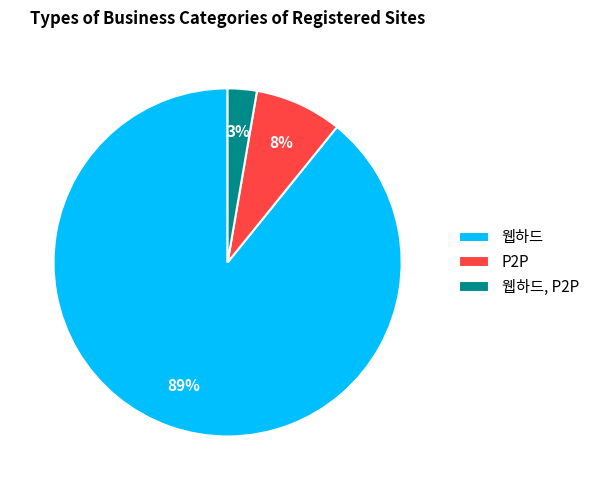

To the nearest percent, what is the difference between the P2P and 웹하드 slice percentages?

81%